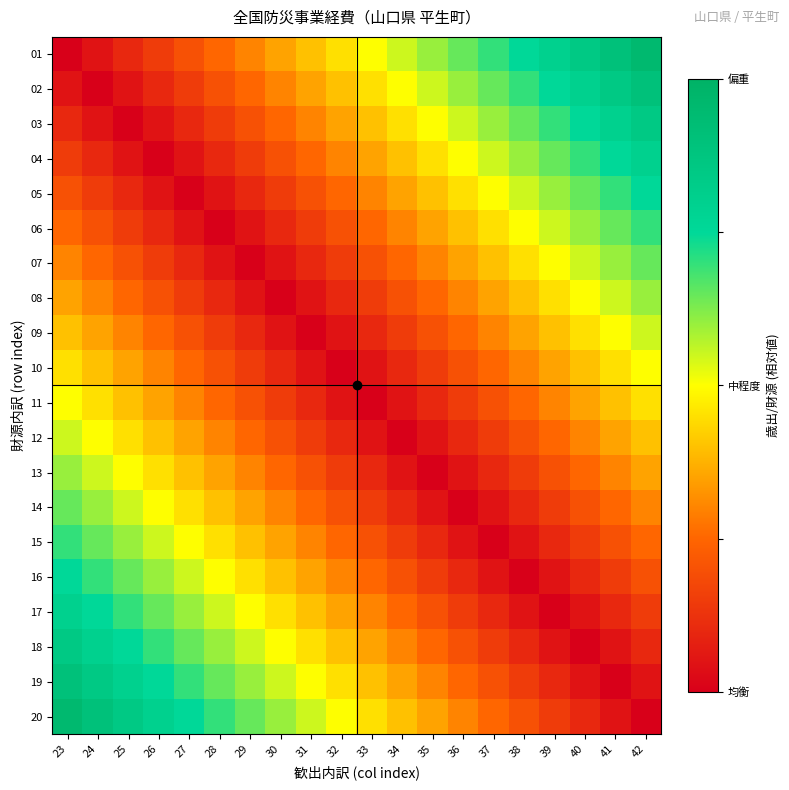

What is the spread (max minus min) of values at 26?

0.8